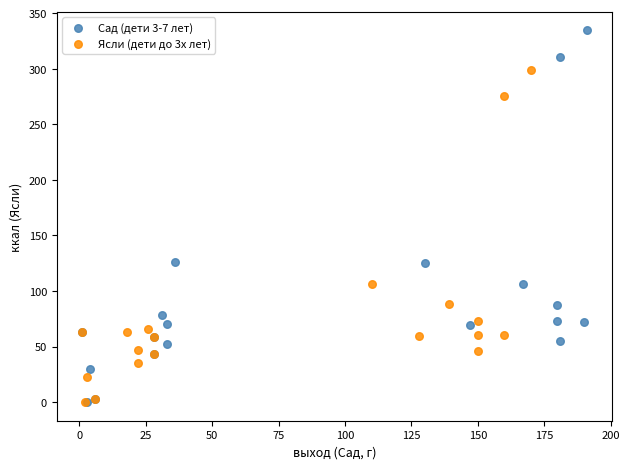

Which series has the largest Y range (max minus min)?

Сад (дети 3-7 лет)